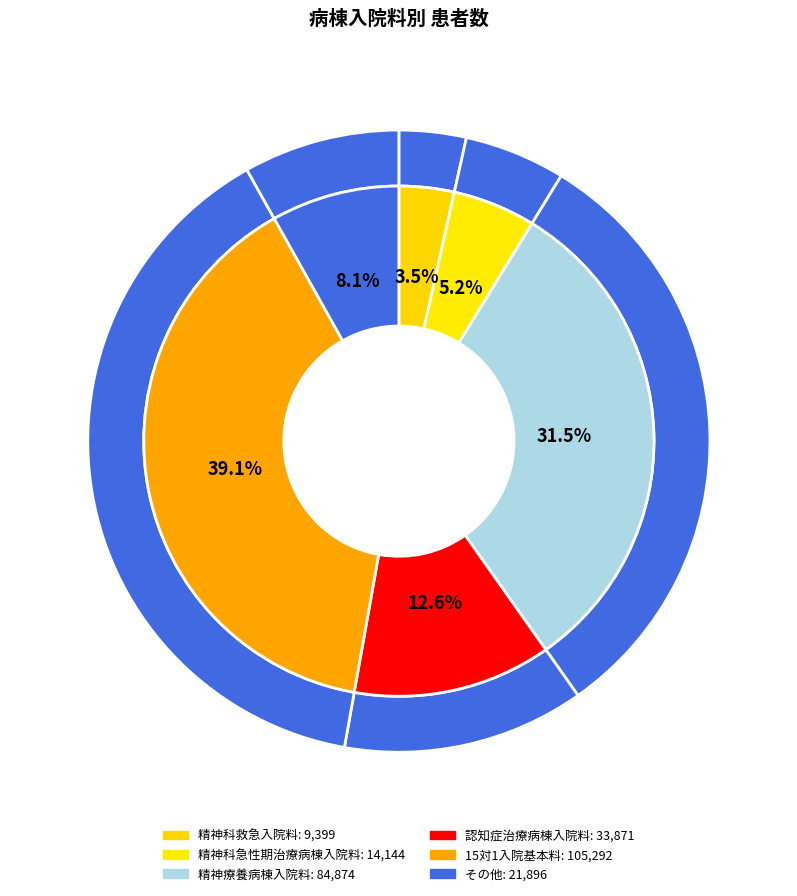

Which has a higher value, 15対1入院基本料 or 精神療養病棟入院料?

15対1入院基本料